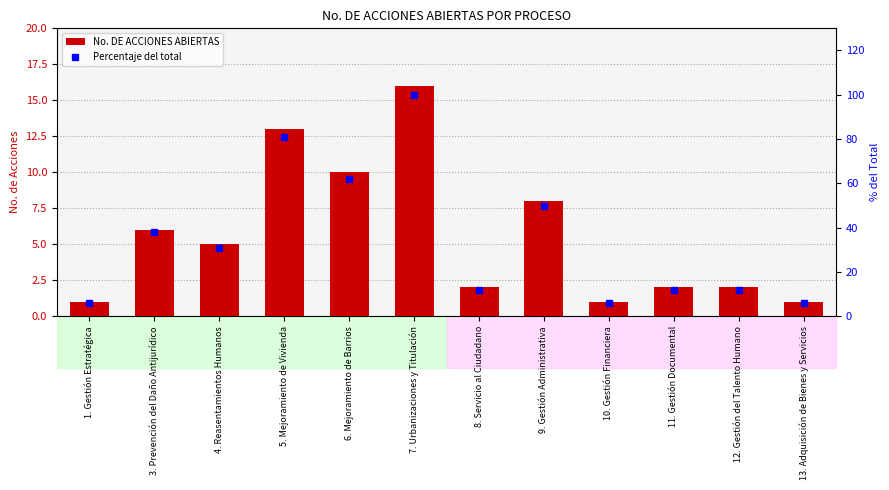

Is it true that Percentaje del total equals 6 at 1. Gestión Estratégica?

True